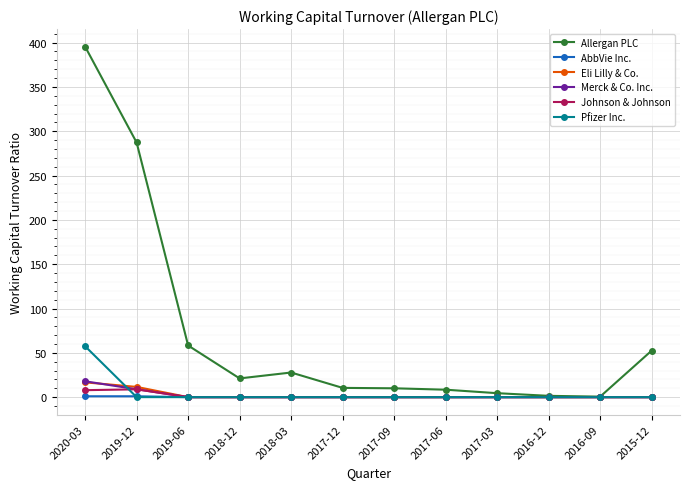

What is the total value across all series at 2017-03?

4.5